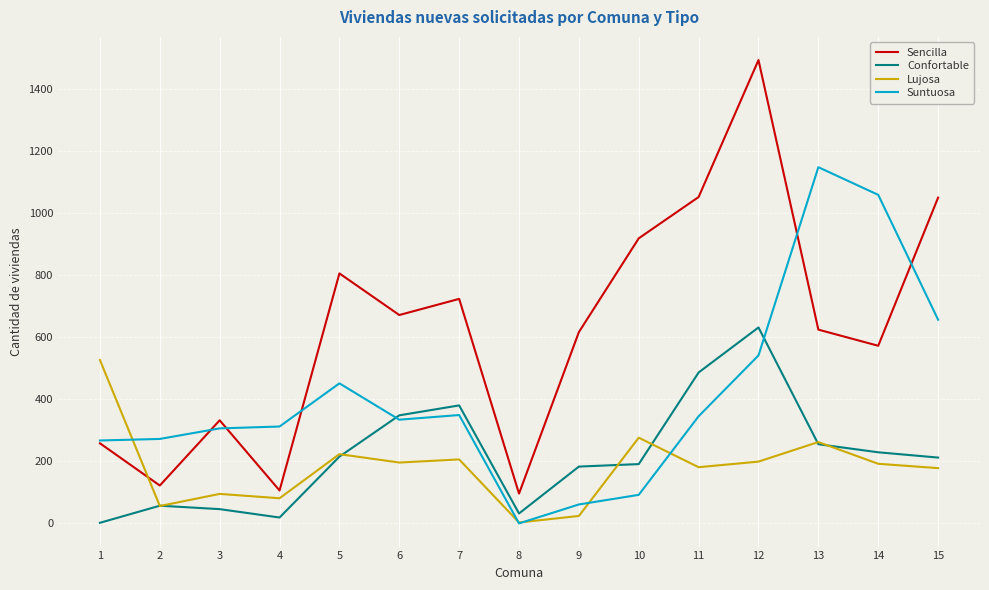

Does the chart display data point markers on the line(s)?

No